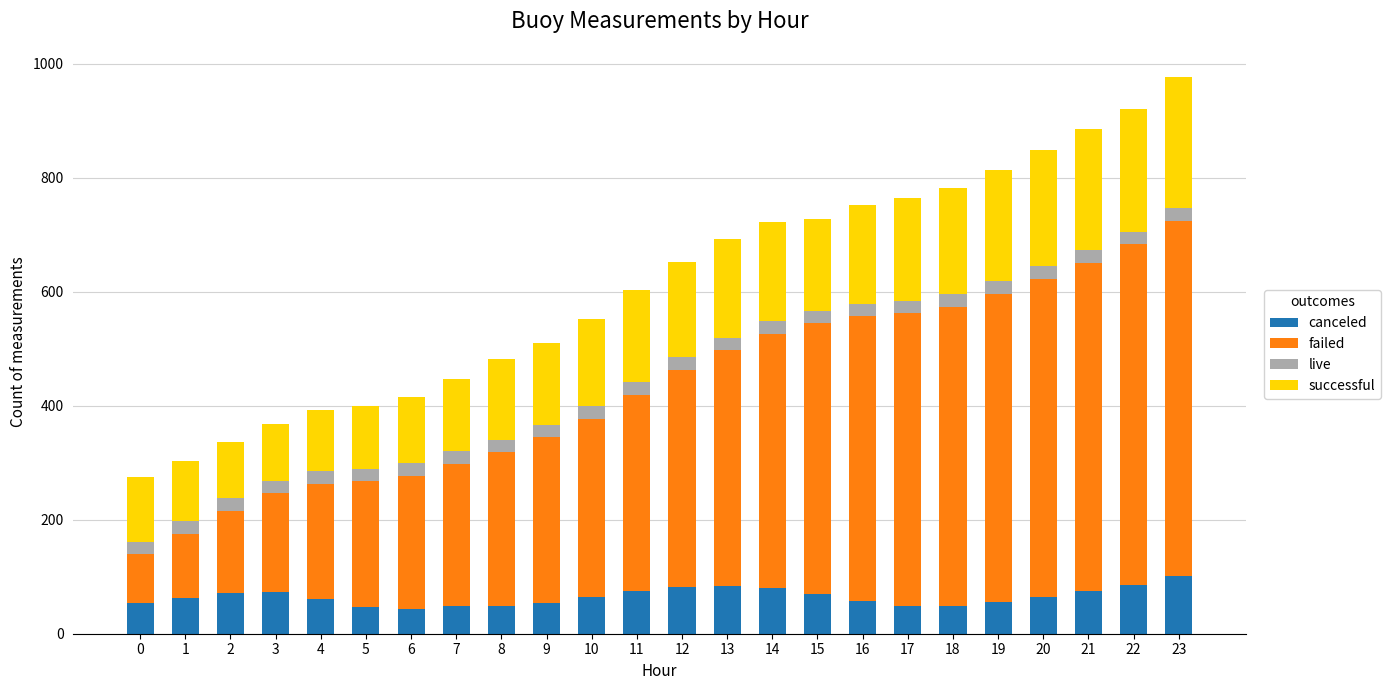

What is the total value across all series at 11?

603.4